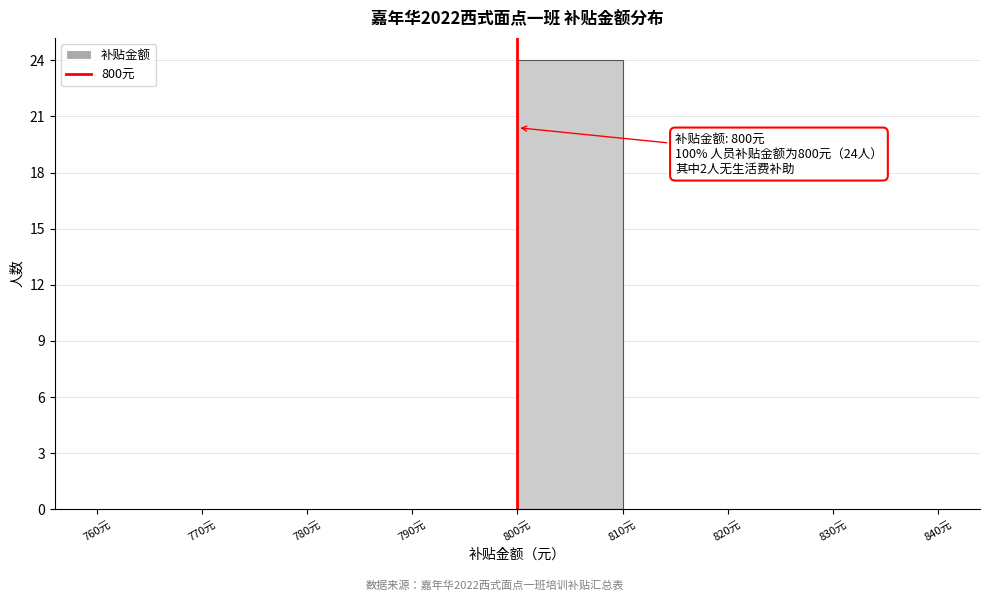

Which range on the x-axis has the tallest bar?

800 to 810